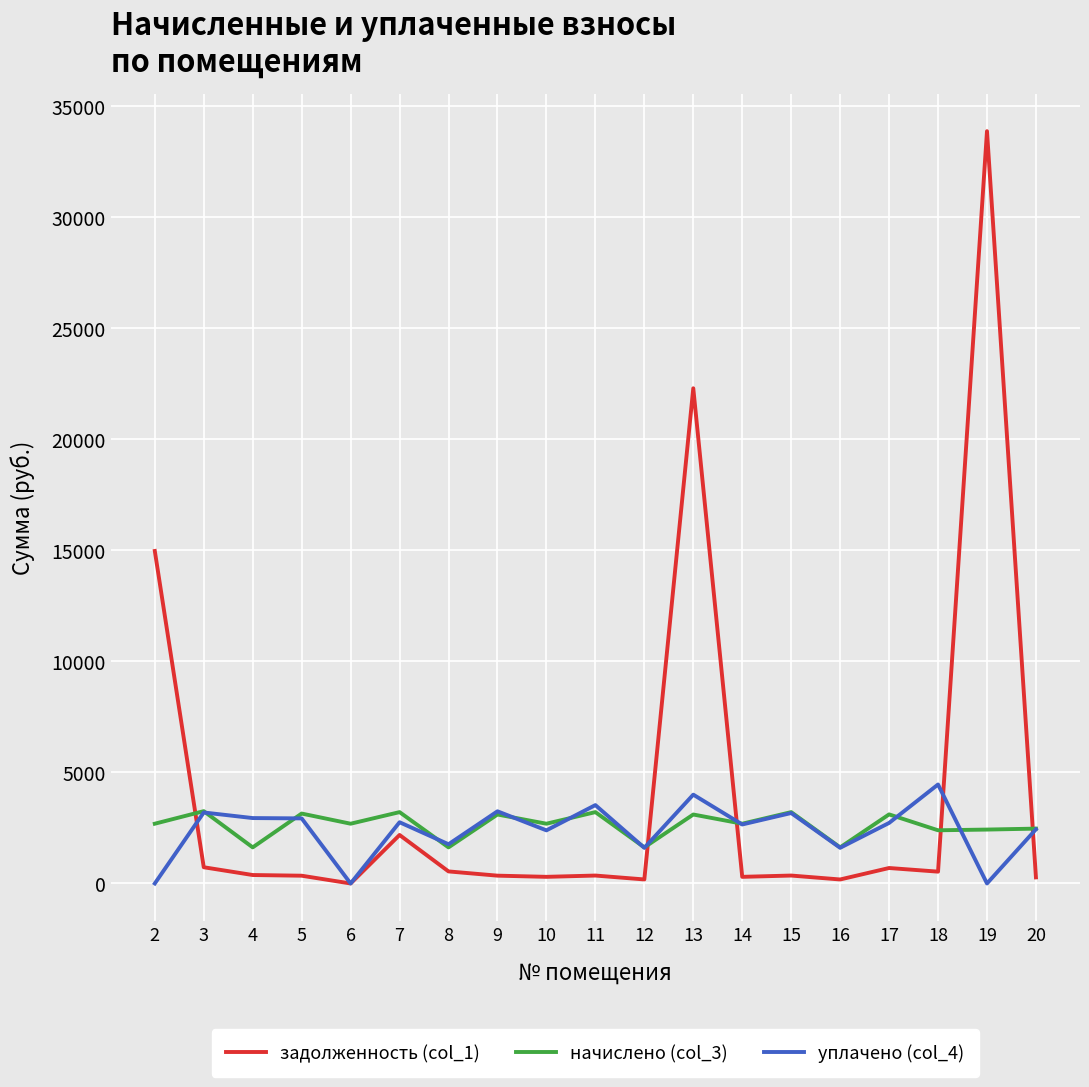

True or false: начислено (col_3) and задолженность (col_1) intersect in this chart.

True